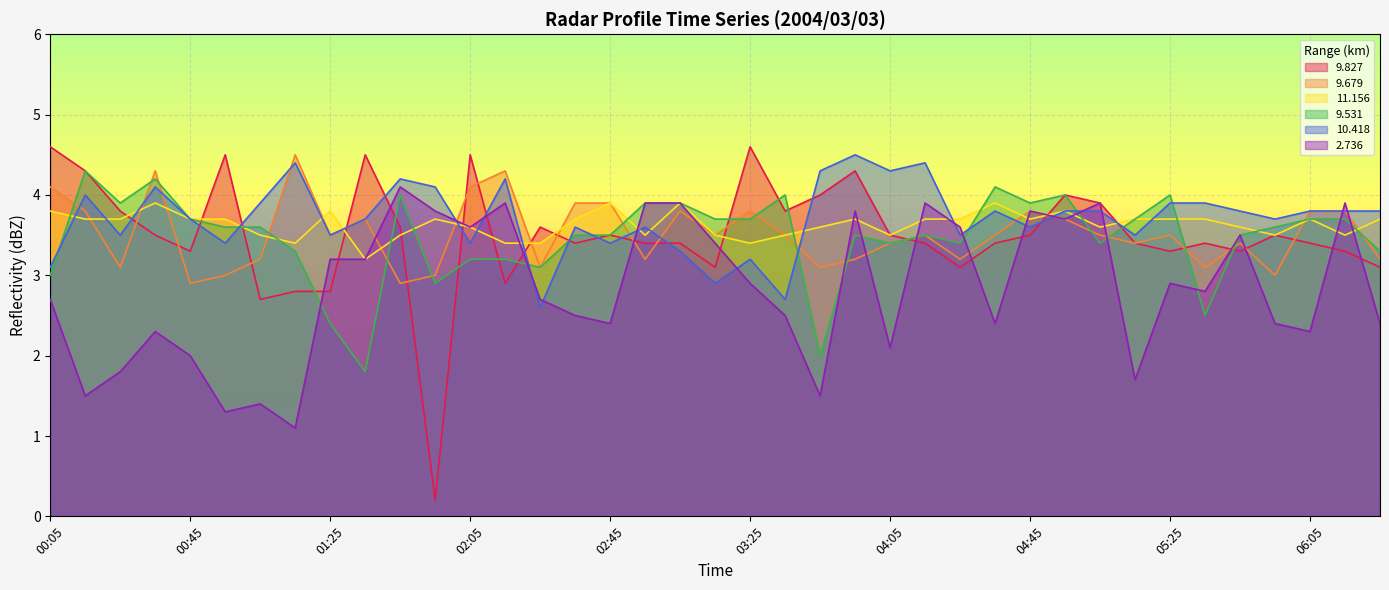

What is the maximum value shown in the chart?

4.6